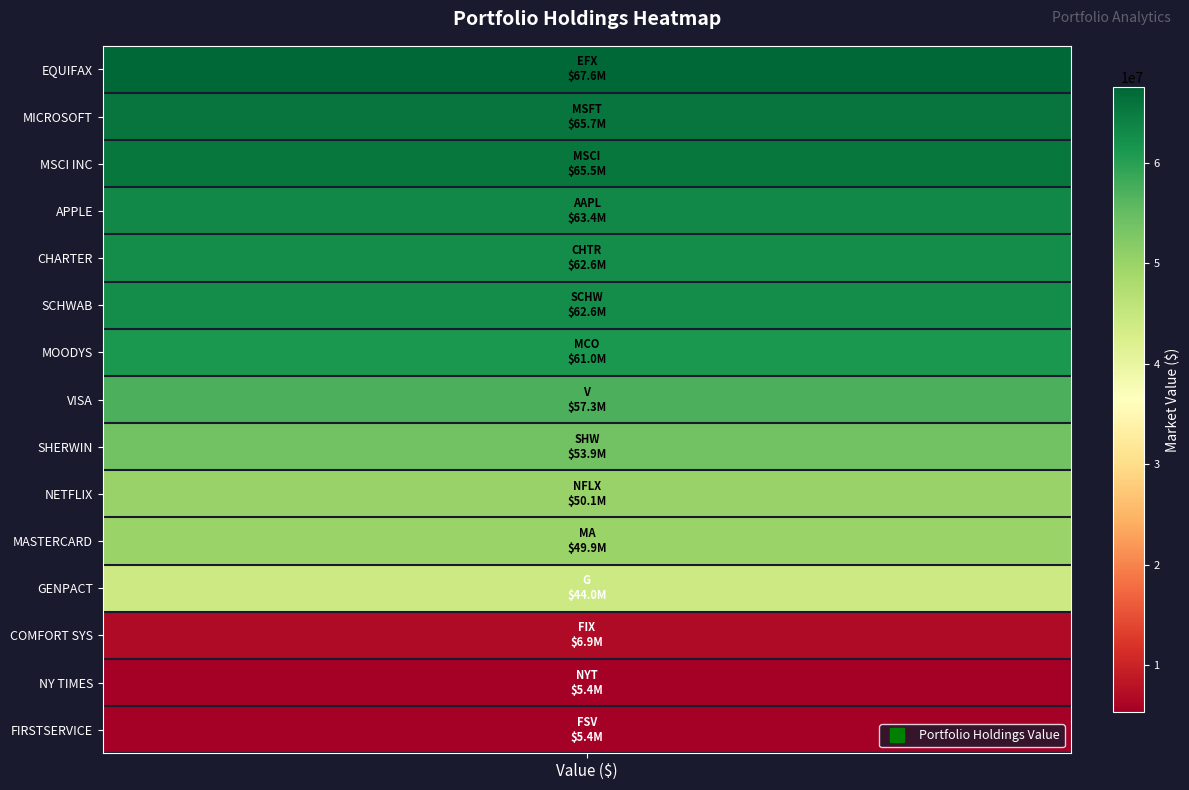

List the labels in order of value, smallest first.

FSV, NYT, FIX, G, MA, NFLX, SHW, V, MCO, SCHW, CHTR, AAPL, MSCI, MSFT, EFX